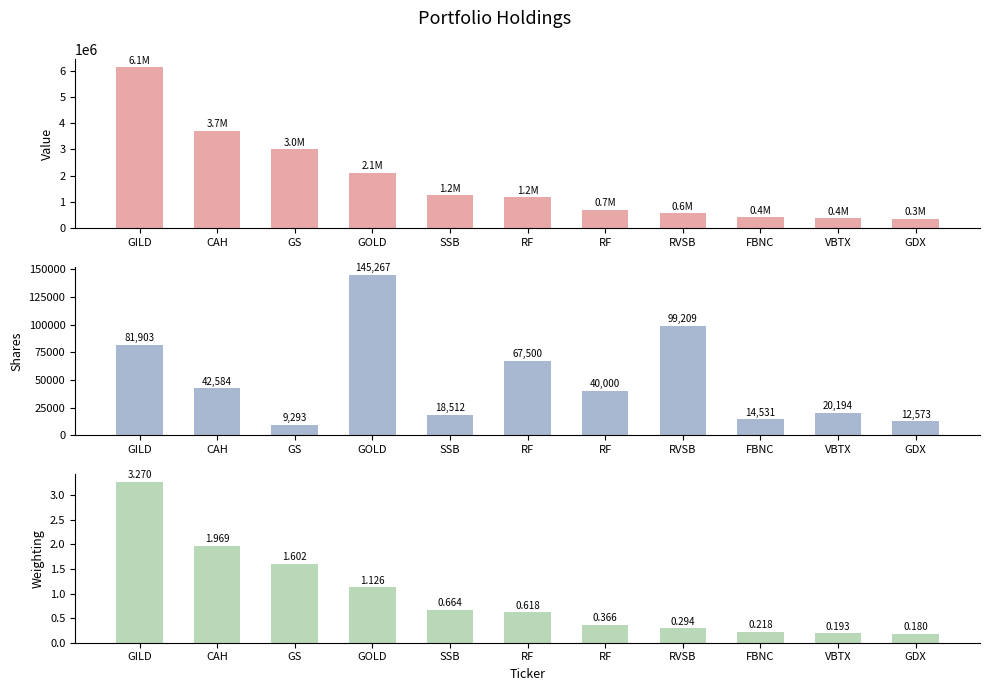

What is the highest value of the Value series?

6137811.0